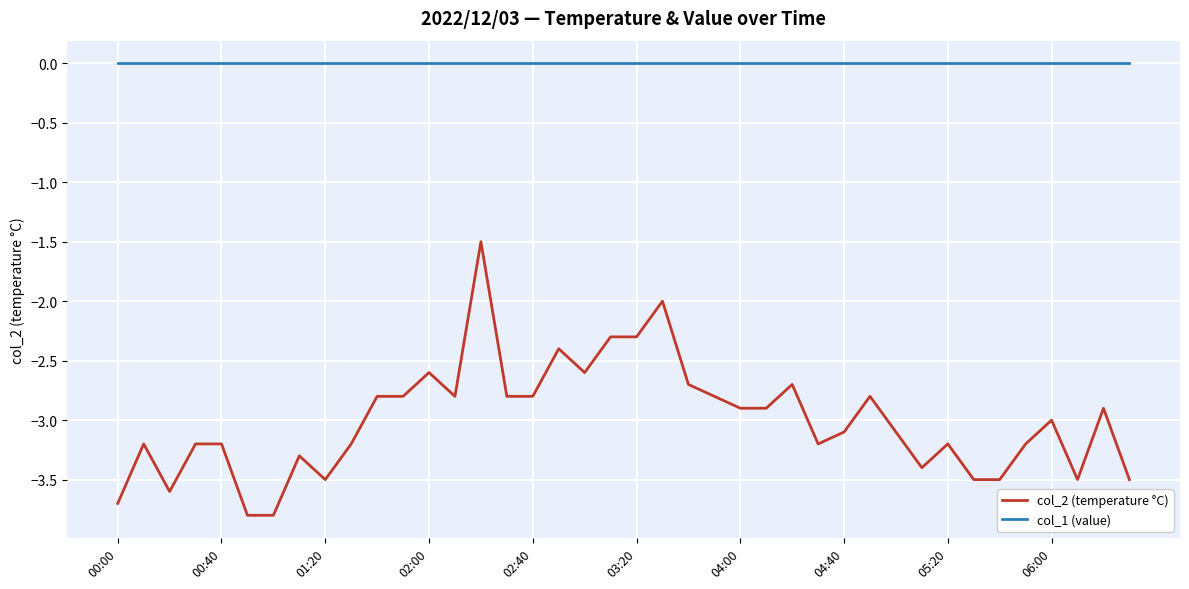

Which series has the largest range (max minus min)?

col_2 (temperature °C)